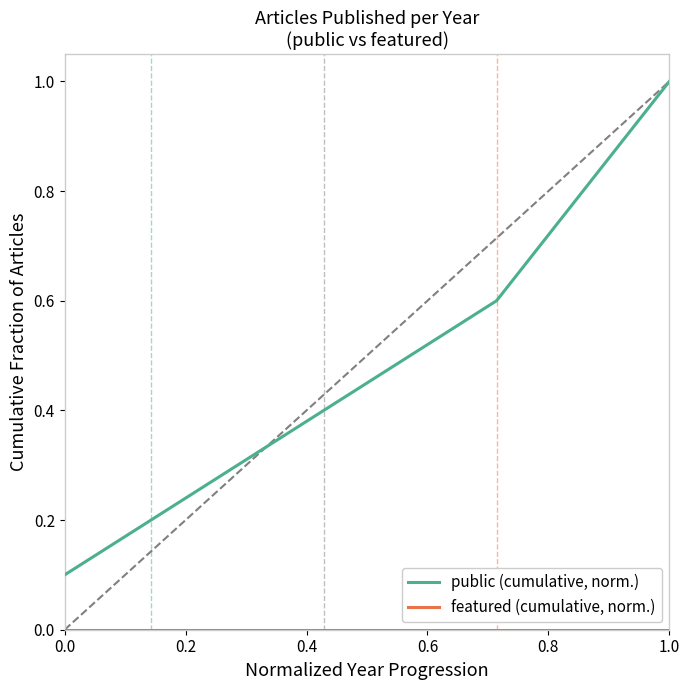

Does the chart have visible grid lines?

No